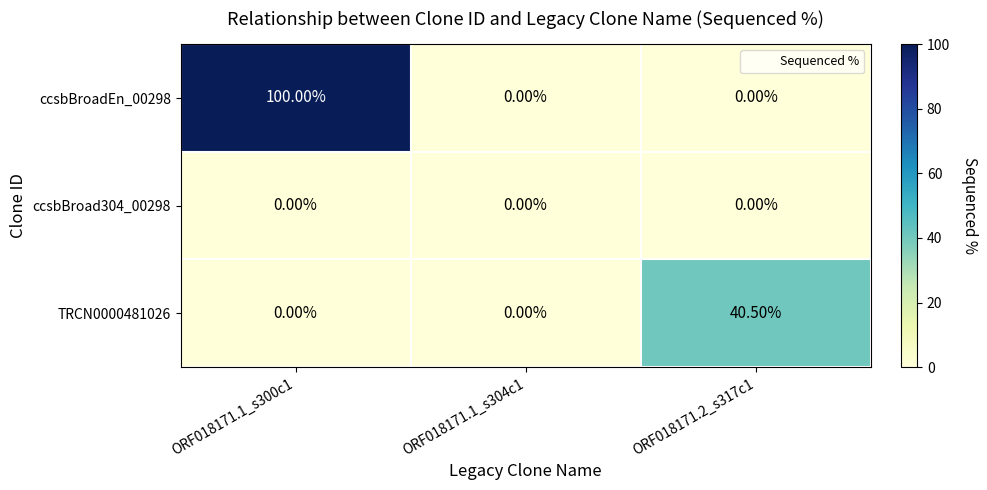

What is the difference between the maximum and minimum values in the ccsbBroadEn_00298 series?

100.0